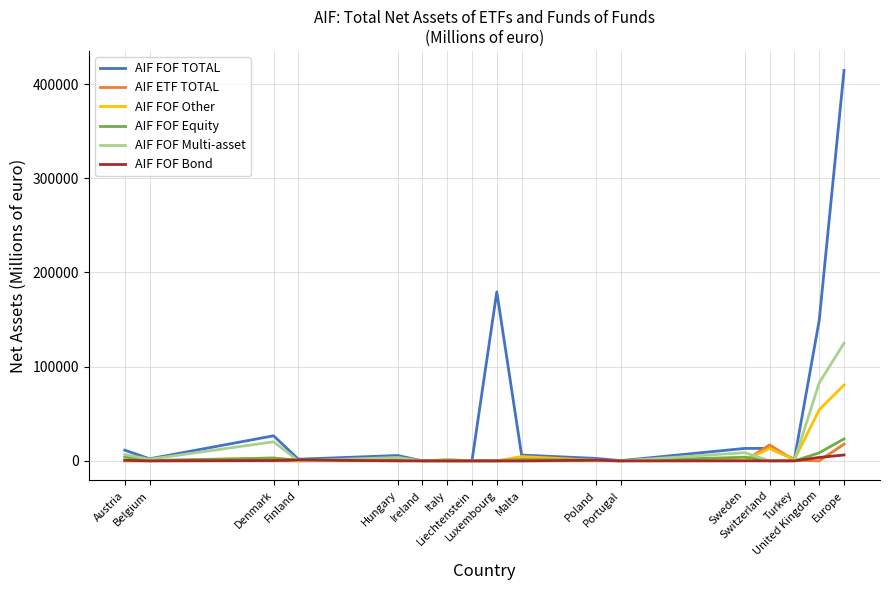

What is the greatest value displayed?

414393.8